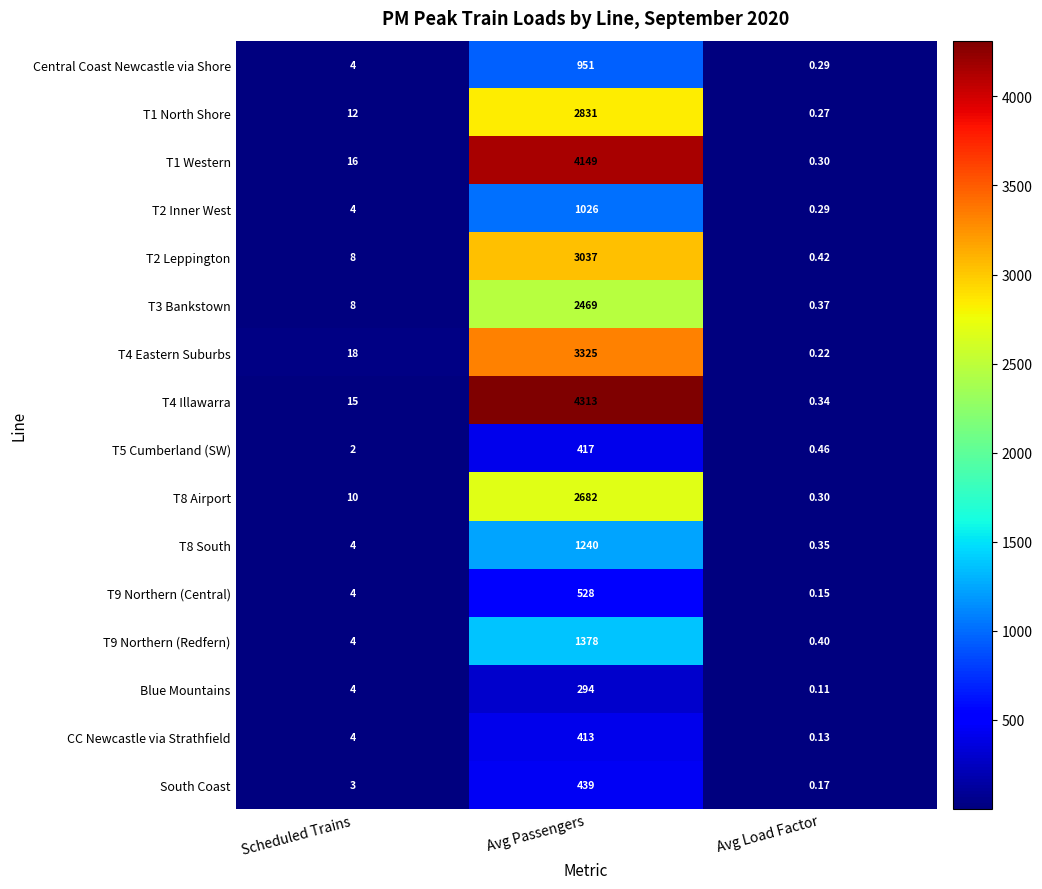

Rank the categories by T1 Western value from lowest to highest.

Avg Load Factor, Scheduled Trains, Avg Passengers